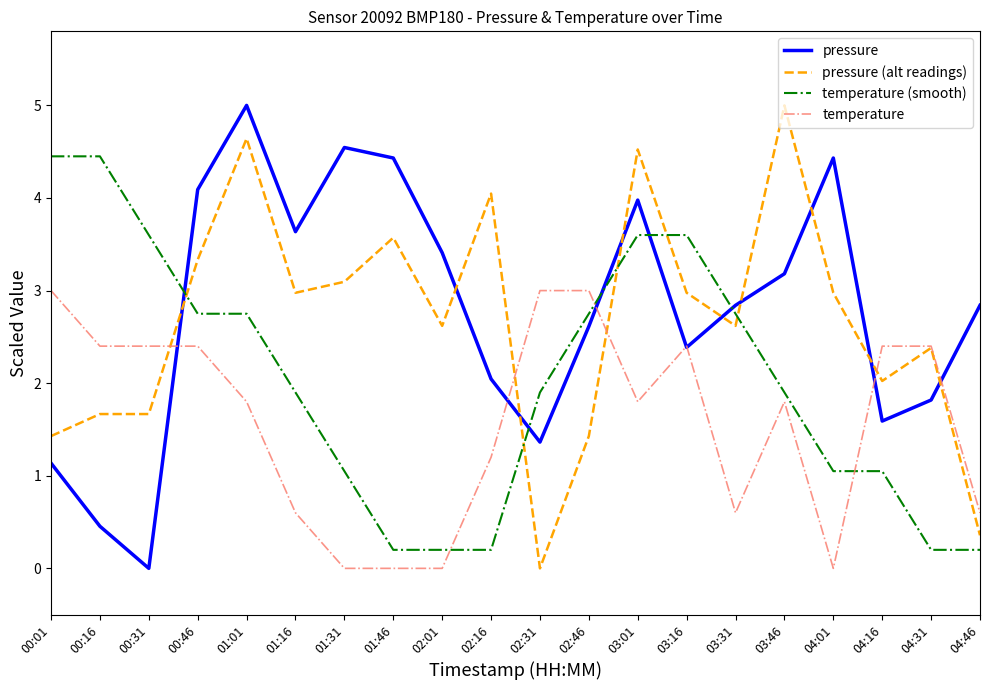

How many lines are shown in the chart?

4